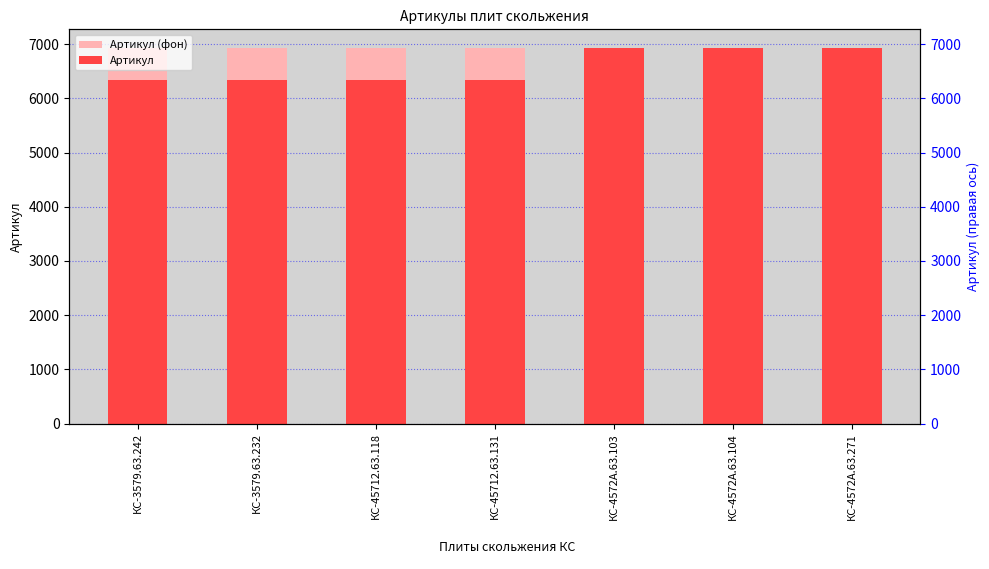

Reading left to right, transcribe all the data shown in this chart.

Артикул (фон): КС-3579.63.242=6928	КС-3579.63.232=6928	КС-45712.63.118=6928	КС-45712.63.131=6928	КС-4572А.63.103=6928	КС-4572А.63.104=6928	КС-4572А.63.271=6928
Артикул: КС-3579.63.242=6338	КС-3579.63.232=6339	КС-45712.63.118=6340	КС-45712.63.131=6341	КС-4572А.63.103=6926	КС-4572А.63.104=6927	КС-4572А.63.271=6928